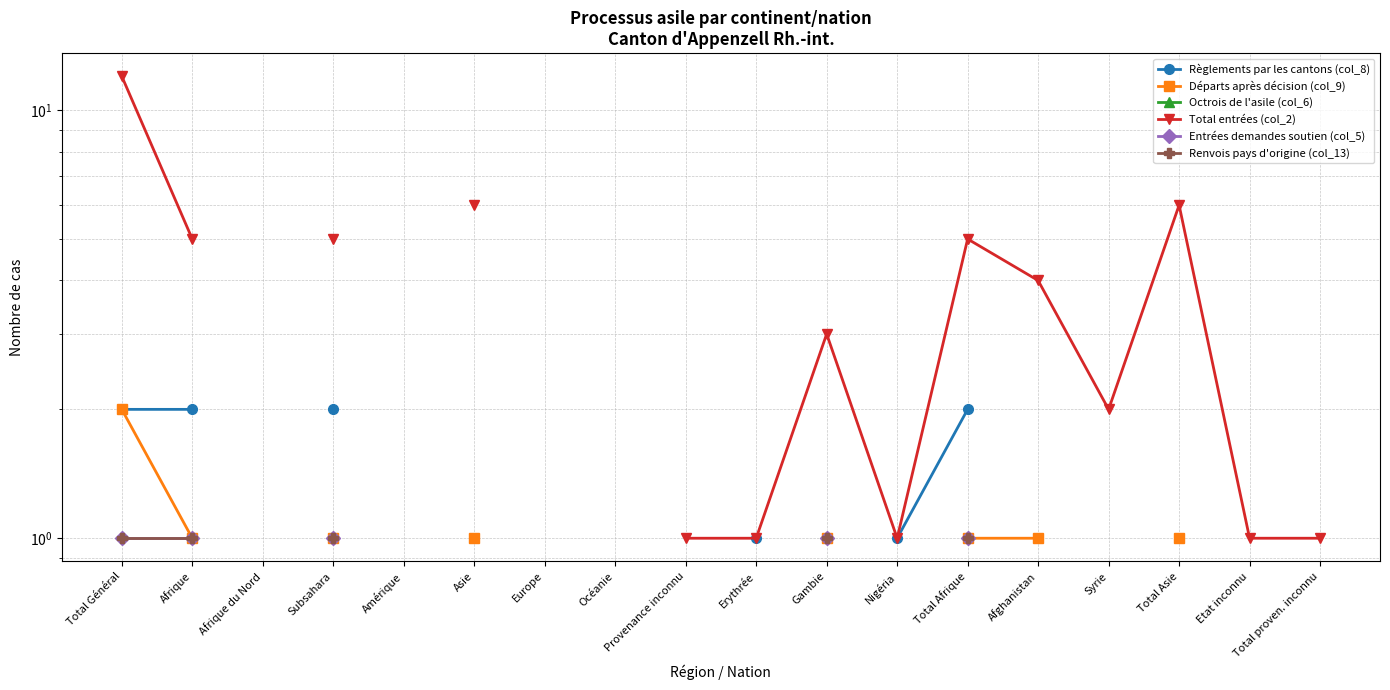

How many lines are shown in the chart?

6